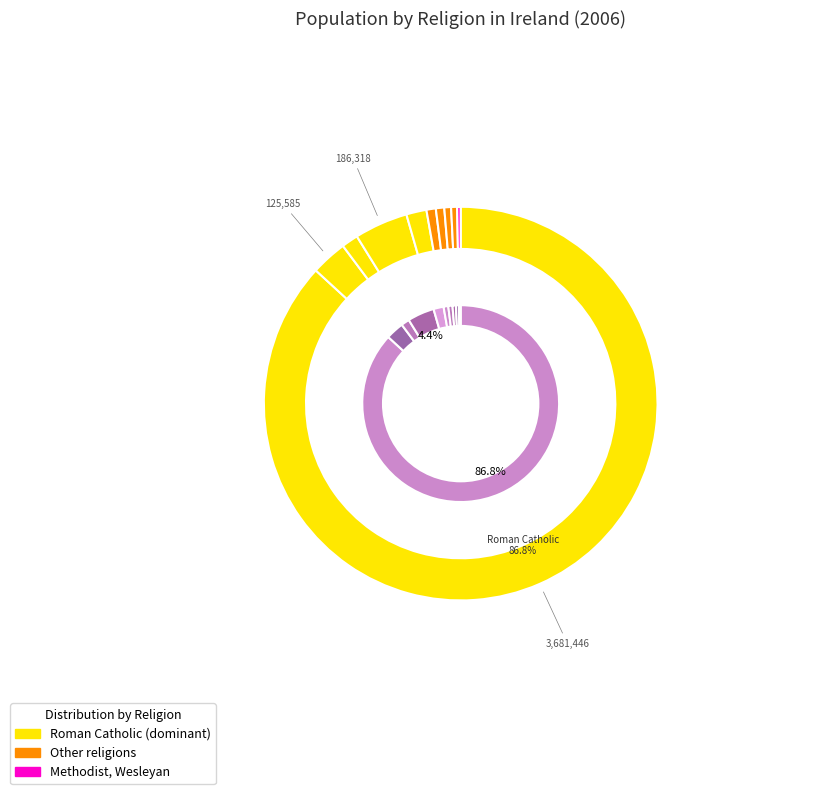

How many segments does this pie chart have?

10